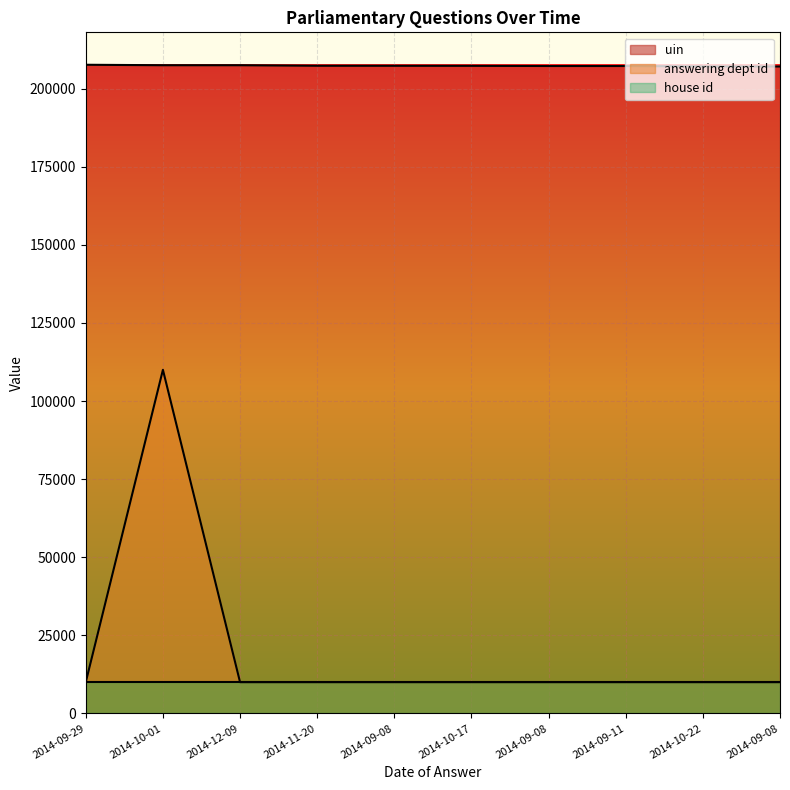

At which category is the sum across all series the highest?

2014-10-01